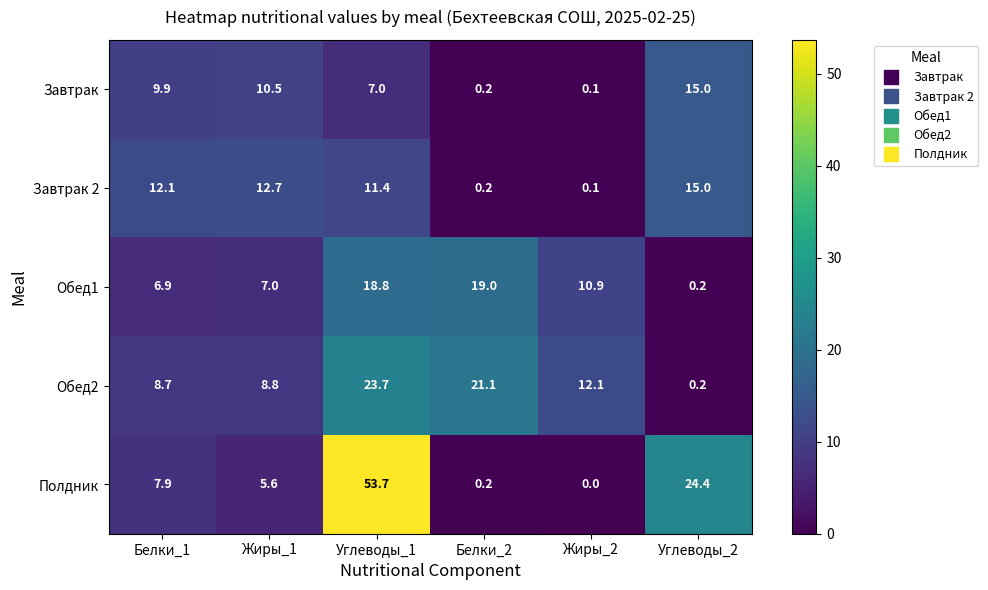

Reading left to right, transcribe all the data shown in this chart.

Завтрак: 9.9	10.5	7.0	0.2	0.1	15.0
Завтрак 2: 12.1	12.7	11.4	0.2	0.1	15.0
Обед1: 6.9	7.0	18.8	19.0	10.9	0.2
Обед2: 8.7	8.8	23.7	21.1	12.1	0.2
Полдник: 7.9	5.6	53.7	0.2	0.0	24.4